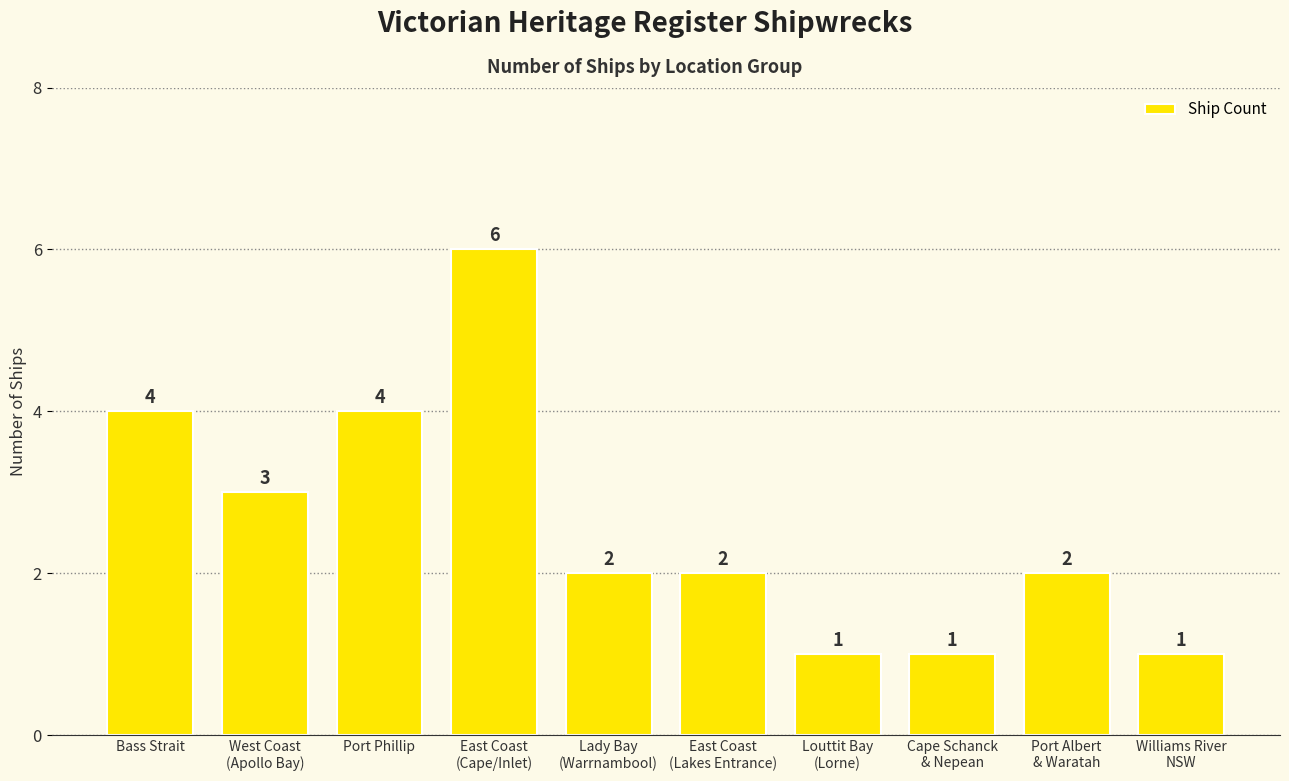

What is the difference between the second highest and minimum values?

3